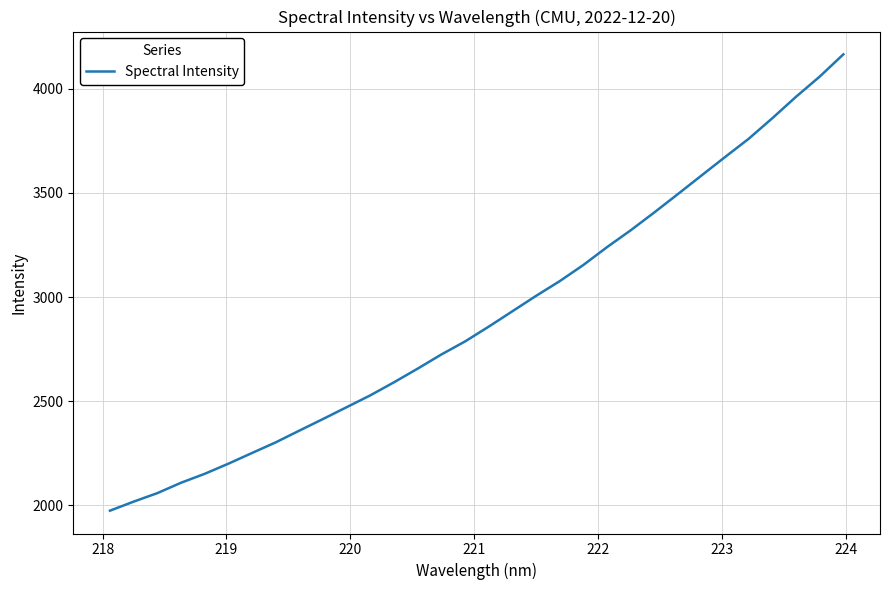

What is the difference between the maximum and minimum values?

2190.0